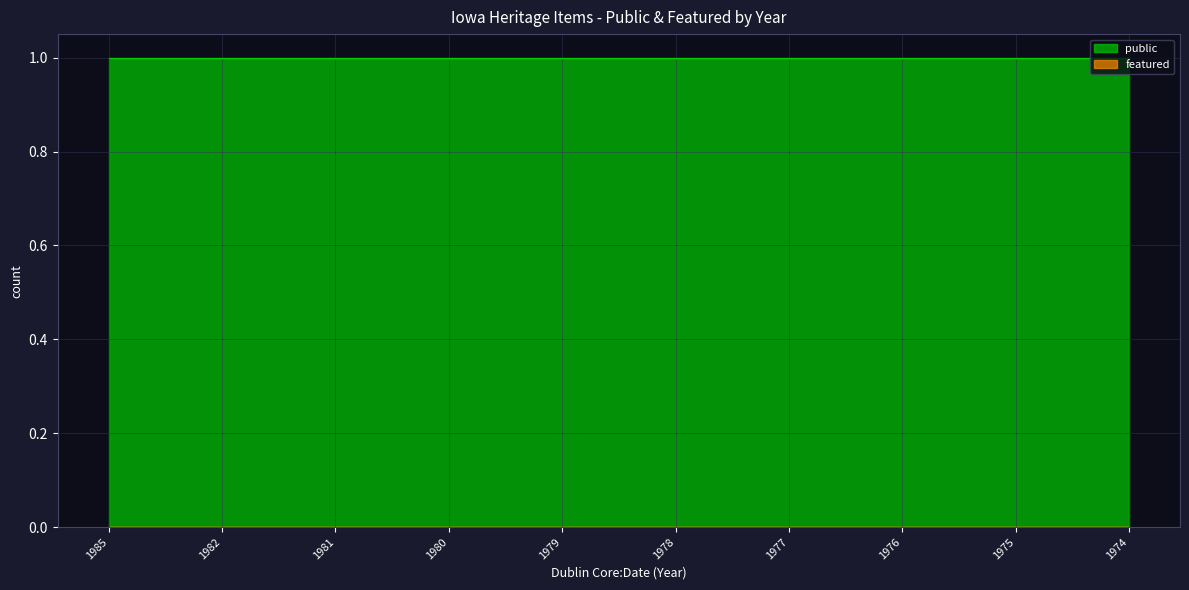

What is the total value across all series at 1974?

1